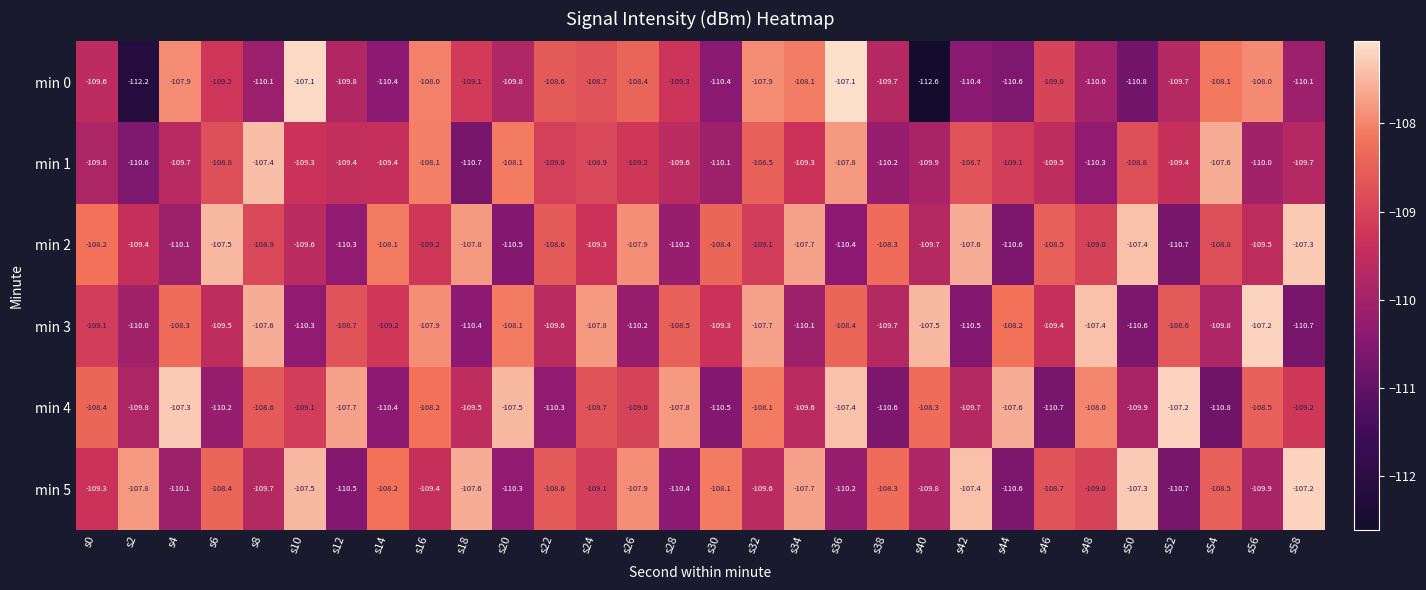

What is the difference between the second highest and second lowest values in the min 3 series?

3.2